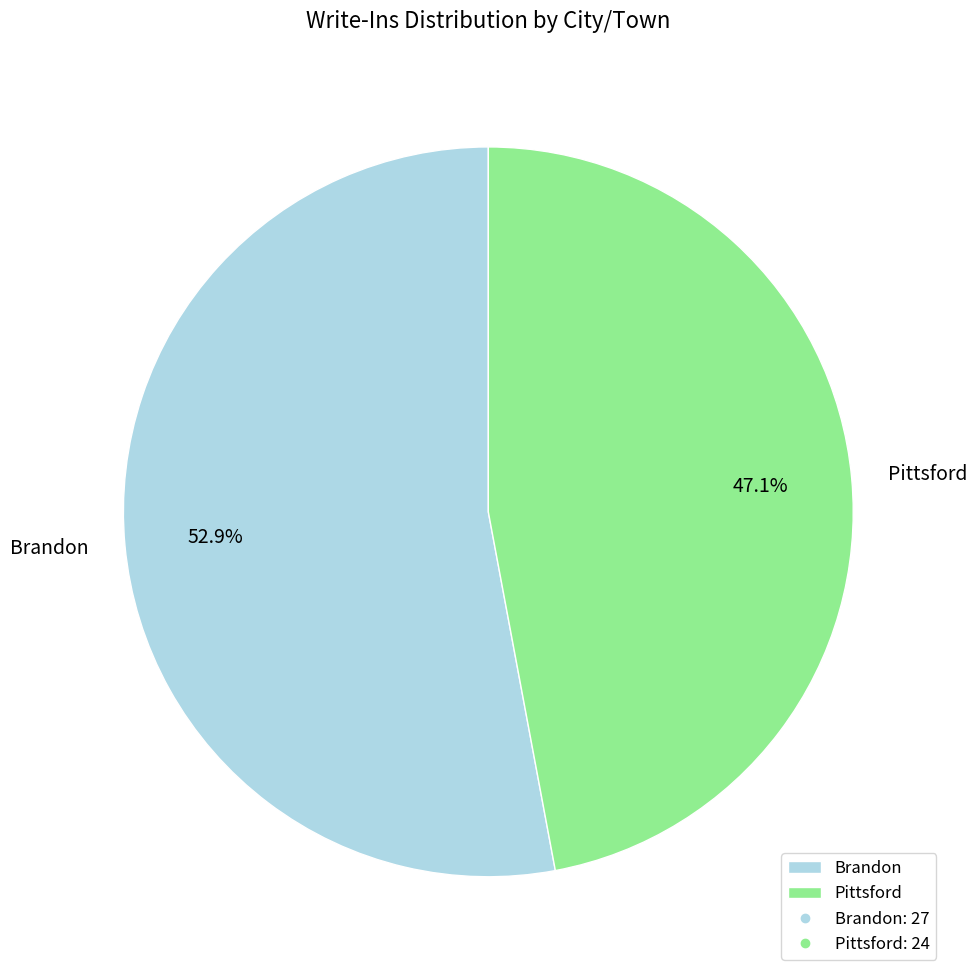

Approximately how many times larger is the value at Pittsford compared to Brandon?

0.9